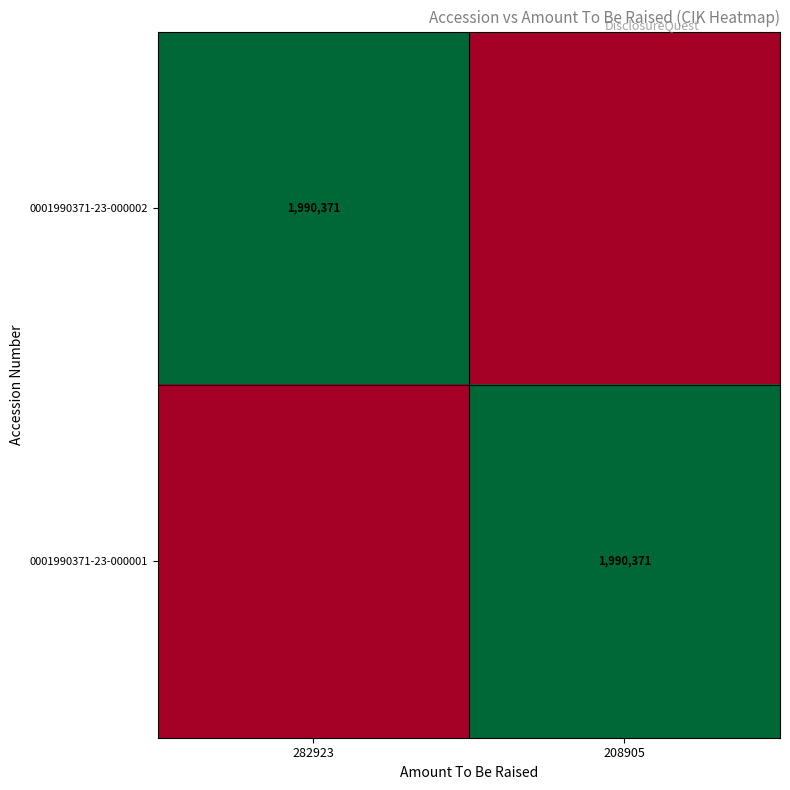

True or false: 0001990371-23-000002 has a value of 3196180 at 282923.

False